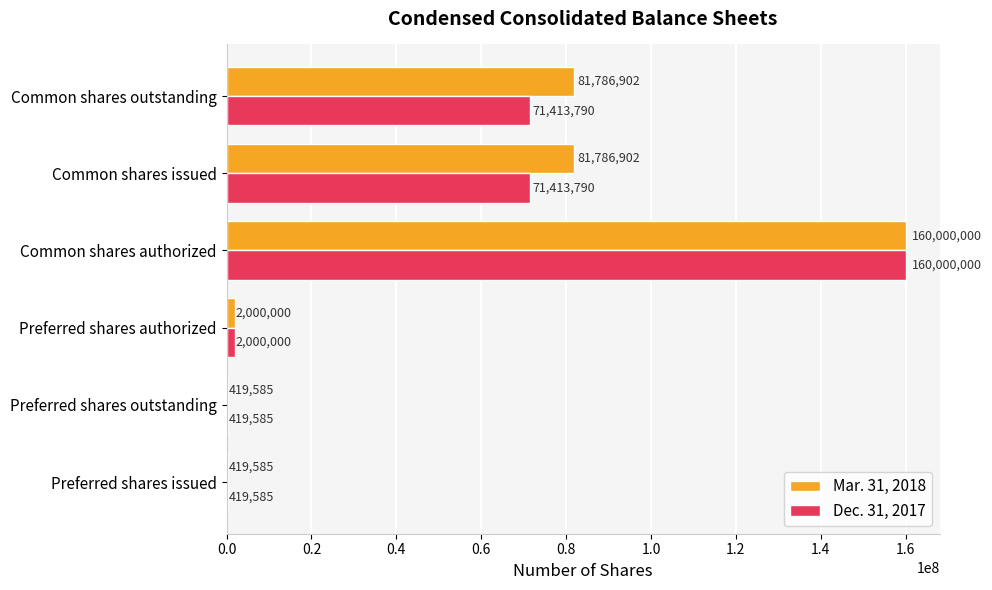

Which category has the highest value in the Dec. 31, 2017 series?

Common shares authorized